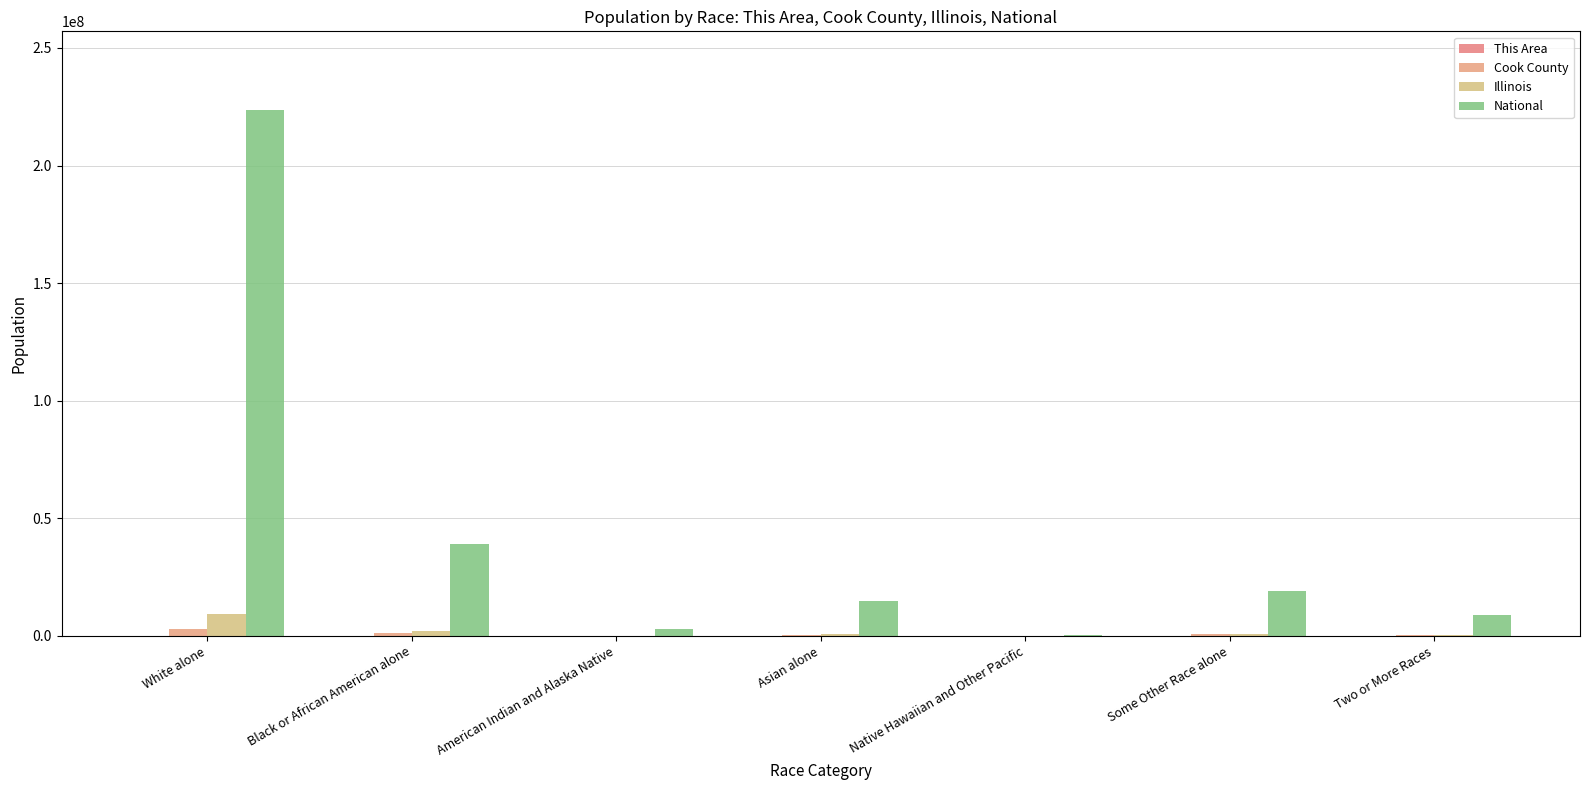

What is the total value across all series at Asian alone?

15585190